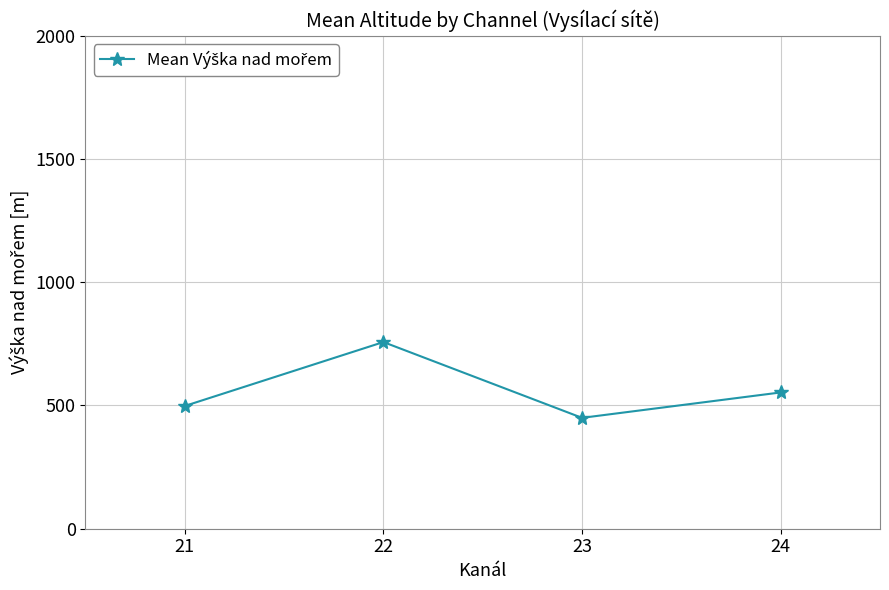

Rank the categories by value from highest to lowest.

22, 24, 21, 23